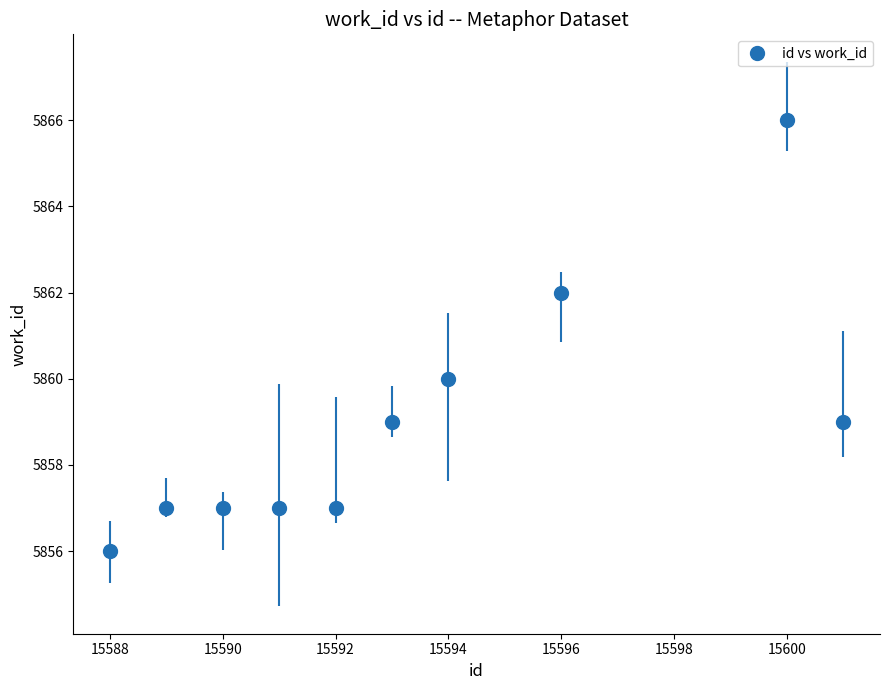

What is the greatest value displayed?

5866